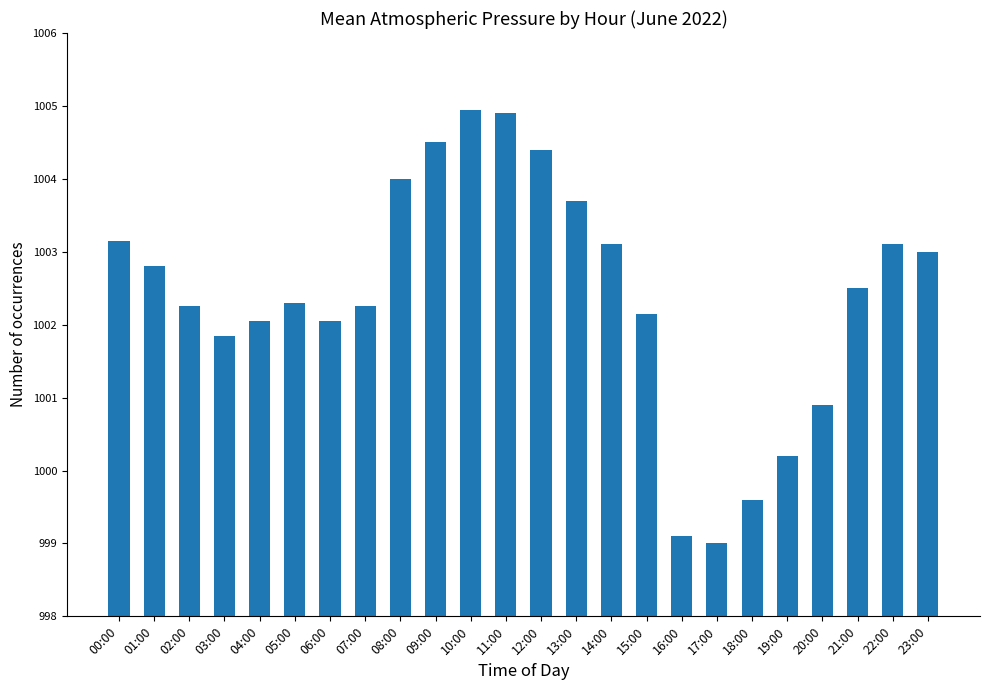

What position from the left is 03:00?

4